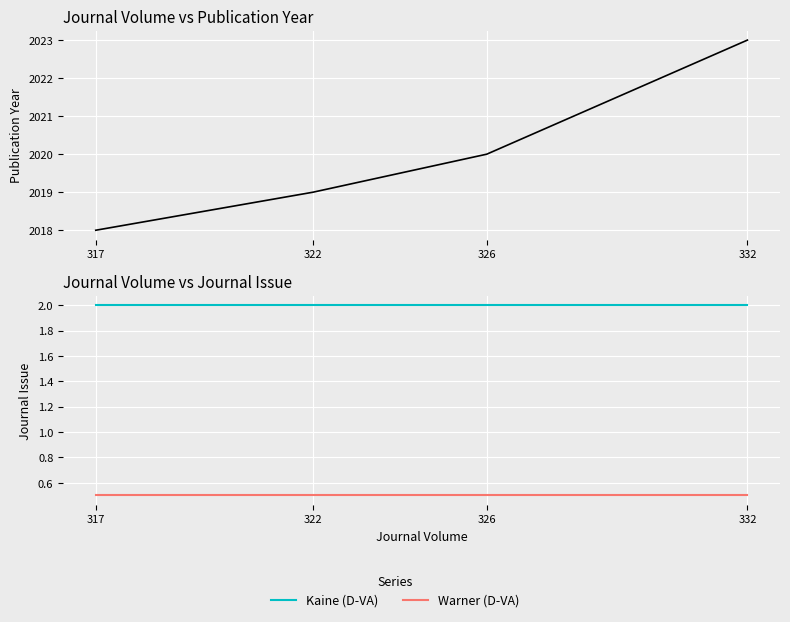

Between 317 and 326, which is larger?

326